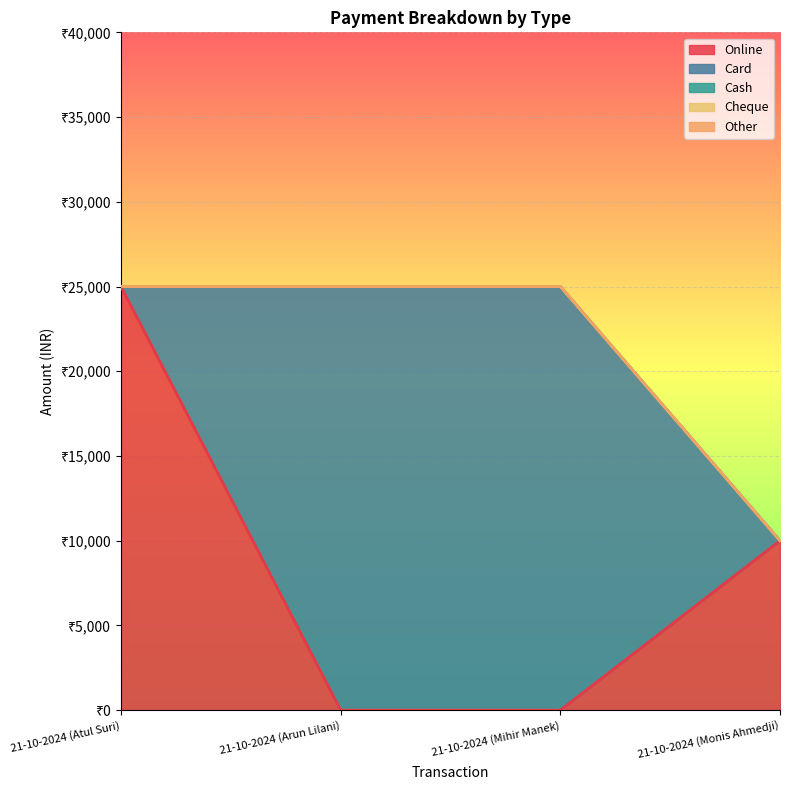

Between 21-10-2024 (Monis Ahmedji) and 21-10-2024 (Atul Suri), which is larger?

21-10-2024 (Atul Suri)